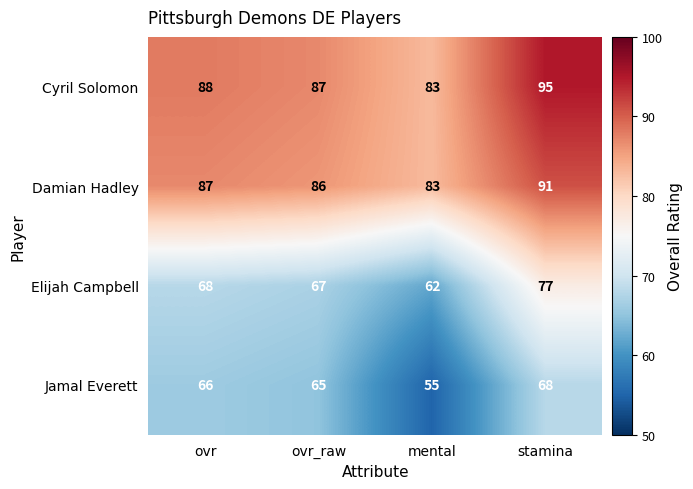

What is the approximate value of Elijah Campbell at ovr, to the nearest 5?

70